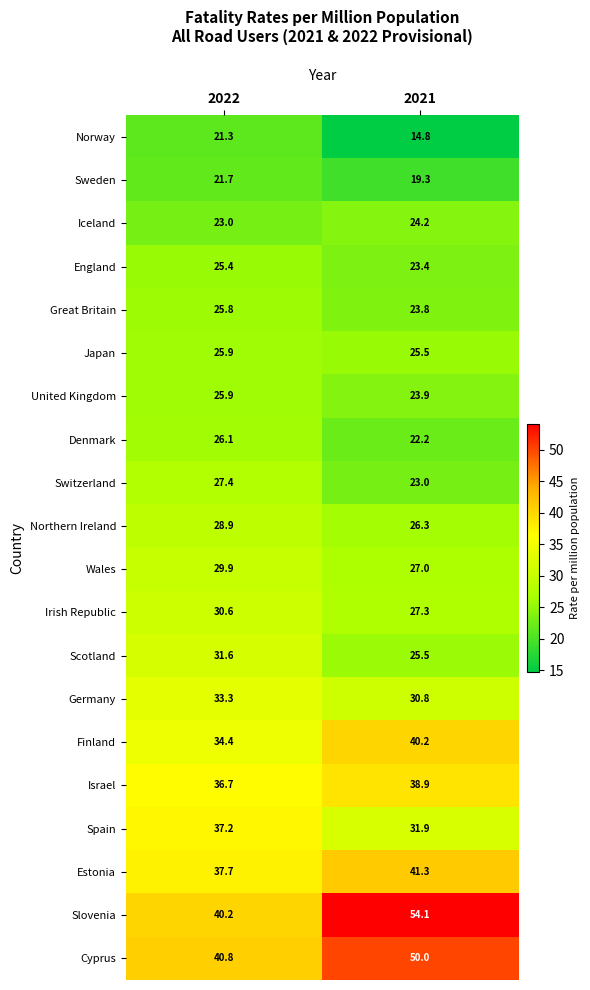

What is the spread (max minus min) of values at 2022?

19.5